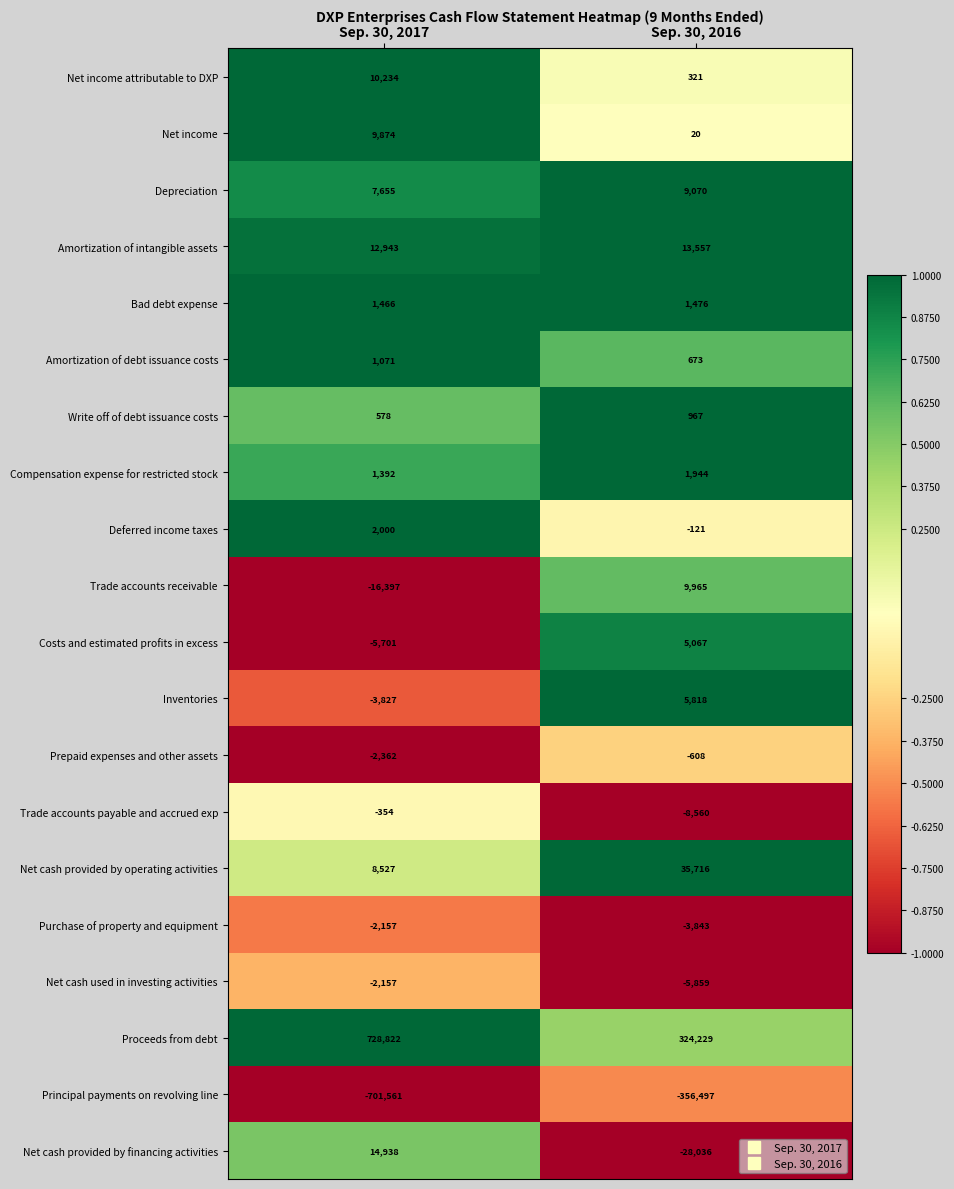

Which series changed the most between Sep. 30, 2017 and Sep. 30, 2016?

Proceeds from debt